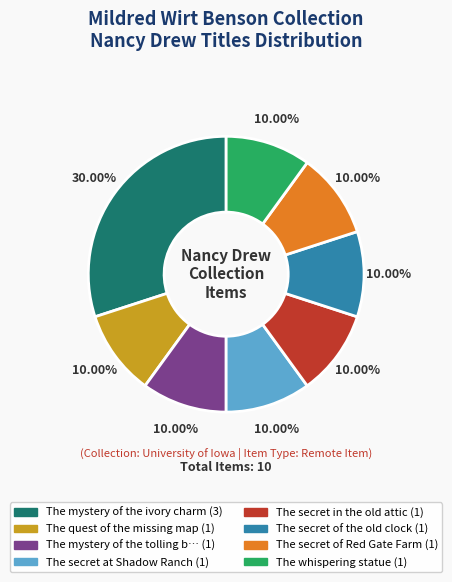

Is there a majority slice in this chart?

No